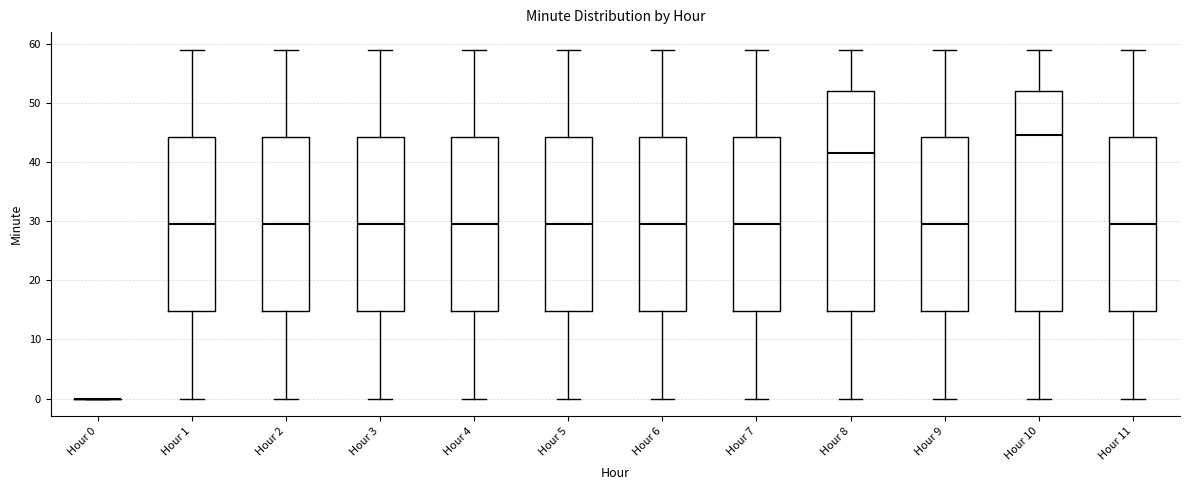

Reading left to right, read every box against the y-axis: the position of its median line, the range the box covers, and the ends of its whiskers. The values are not printed on the chart, so give them approximately, as read against the axis.

Hour 0: box collapsed to a line at 0, whiskers 0 to 0
Hour 1: median 30, box 15 to 44, whiskers 0 to 59
Hour 2: median 30, box 15 to 44, whiskers 0 to 59
Hour 3: median 30, box 15 to 44, whiskers 0 to 59
Hour 4: median 30, box 15 to 44, whiskers 0 to 59
Hour 5: median 30, box 15 to 44, whiskers 0 to 59
Hour 6: median 30, box 15 to 44, whiskers 0 to 59
Hour 7: median 30, box 15 to 44, whiskers 0 to 59
Hour 8: median 42, box 15 to 52, whiskers 0 to 59
Hour 9: median 30, box 15 to 44, whiskers 0 to 59
Hour 10: median 45, box 15 to 52, whiskers 0 to 59
Hour 11: median 30, box 15 to 44, whiskers 0 to 59